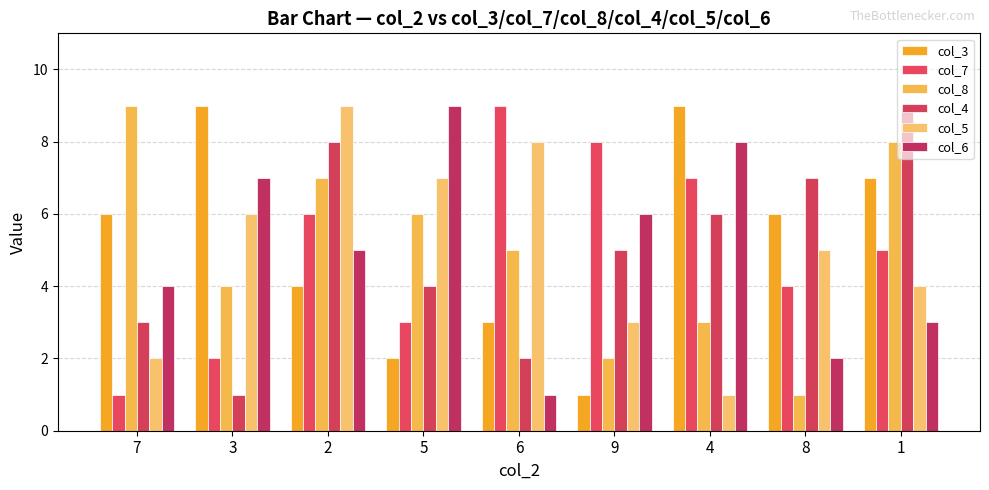

What is the average value of the col_3 series?

5